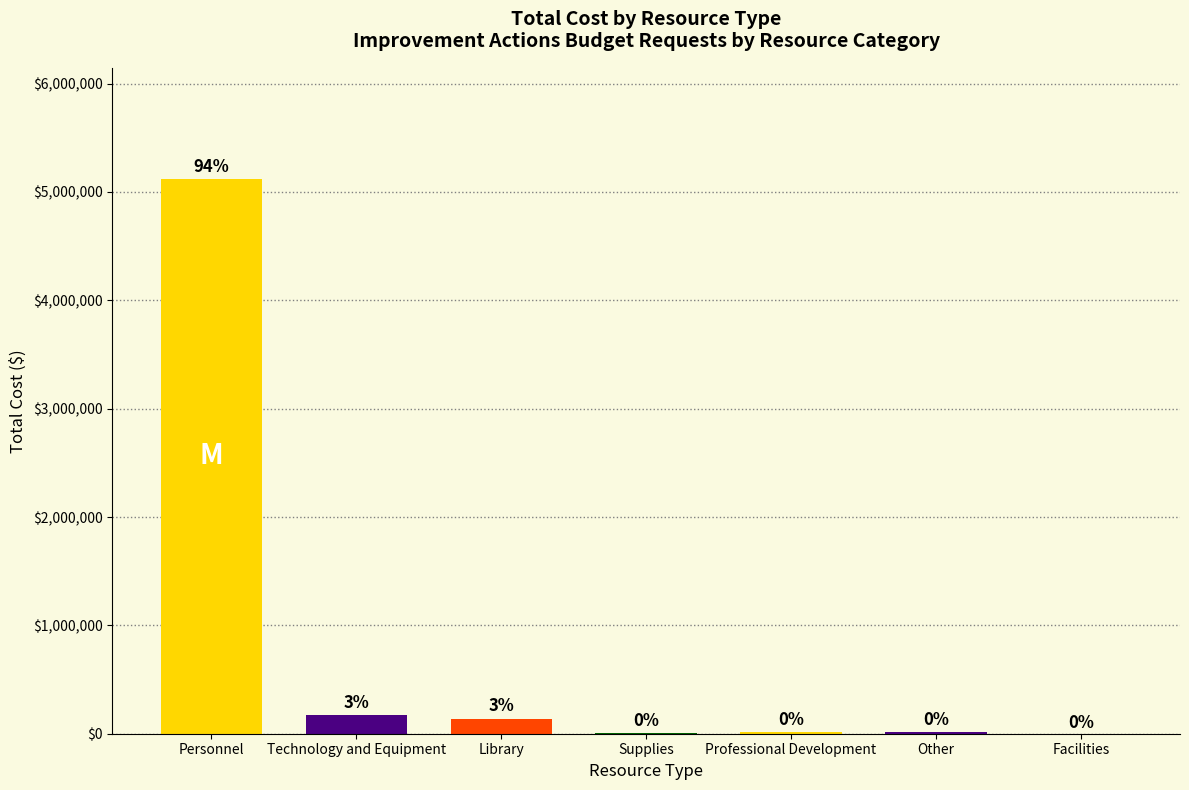

Which category has the highest value across all series?

Personnel